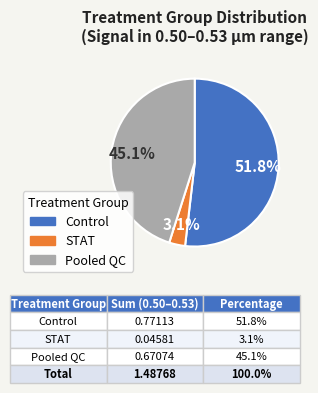

Is there a majority slice in this chart?

Yes